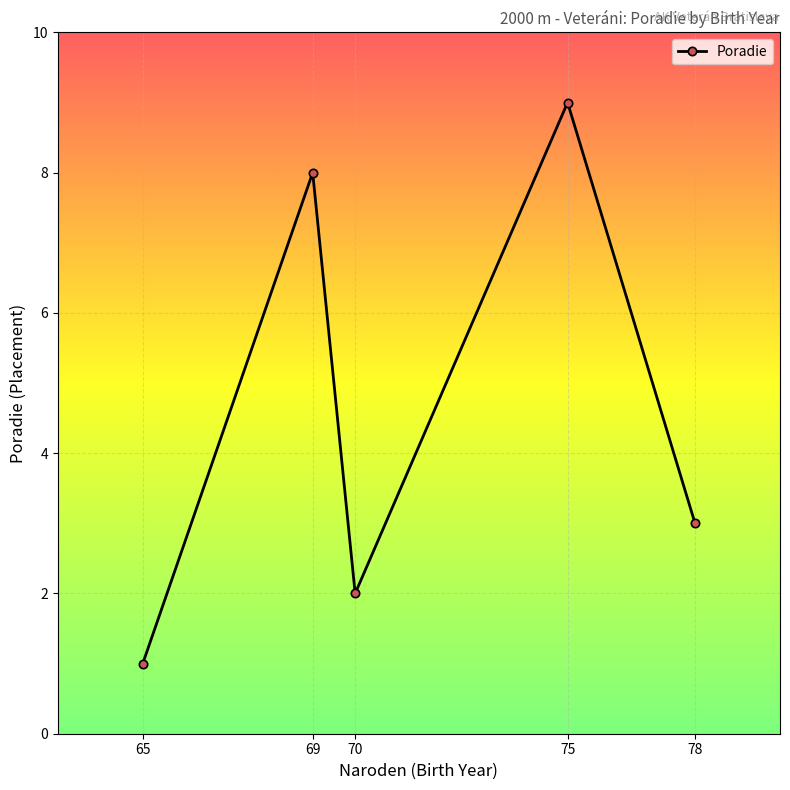

What is the value of the 4th point from the left?

9